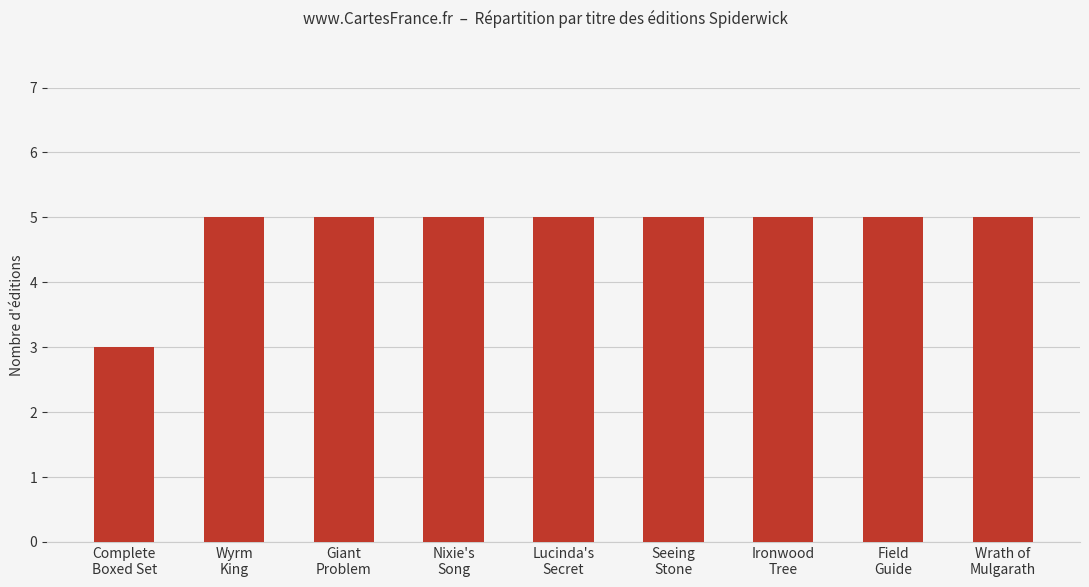

What is the maximum value shown in the chart?

5